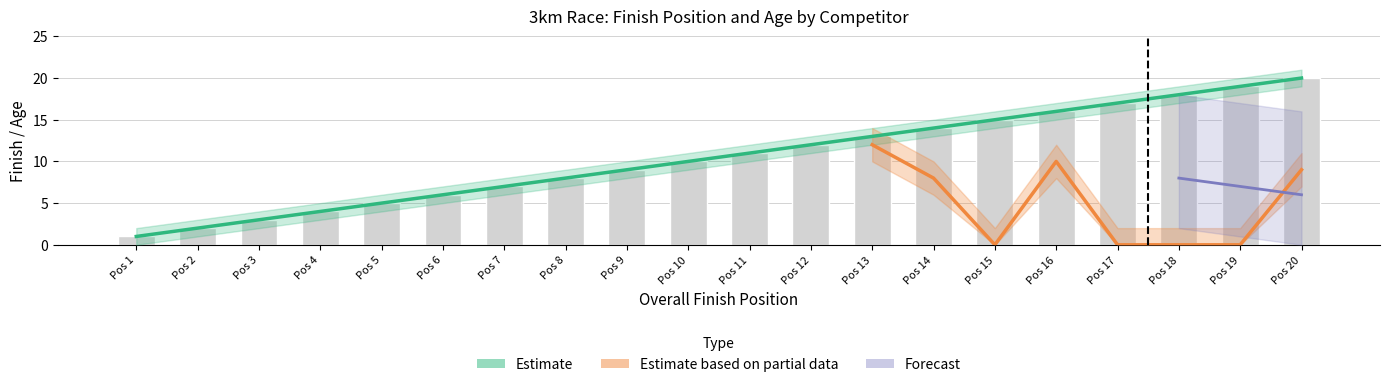

True or false: the data shows 2 at Pos 1.

False